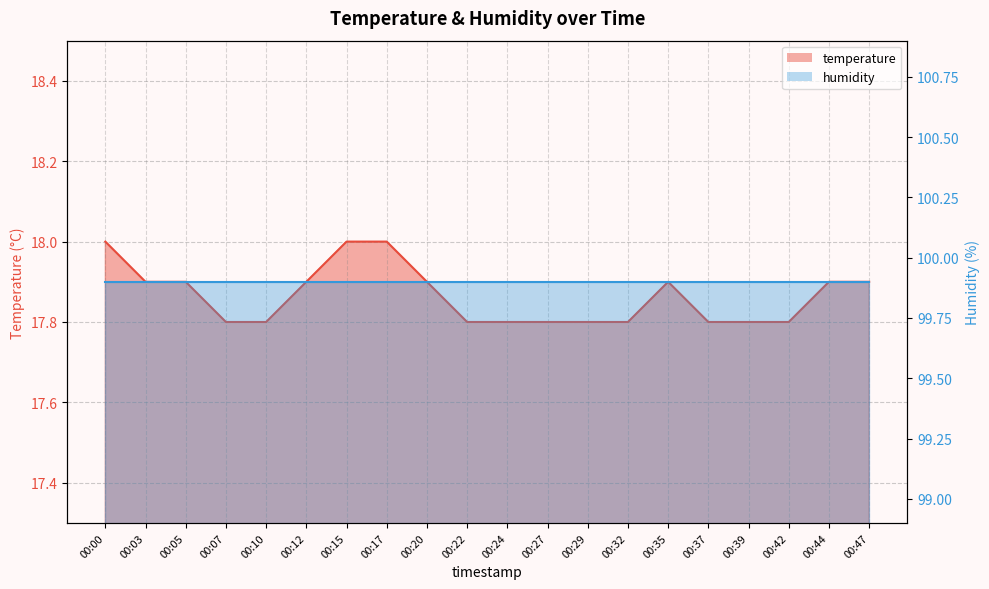

How many points are higher than both their immediate neighbors (excluding endpoints)?

1